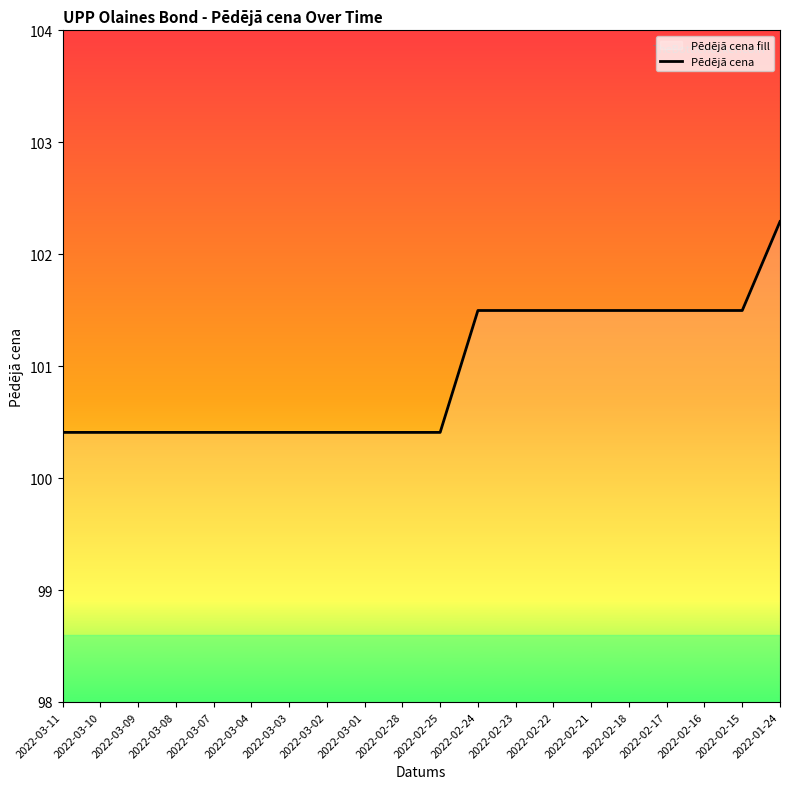

Is it true that the value at 2022-02-22 is 36.9?

False